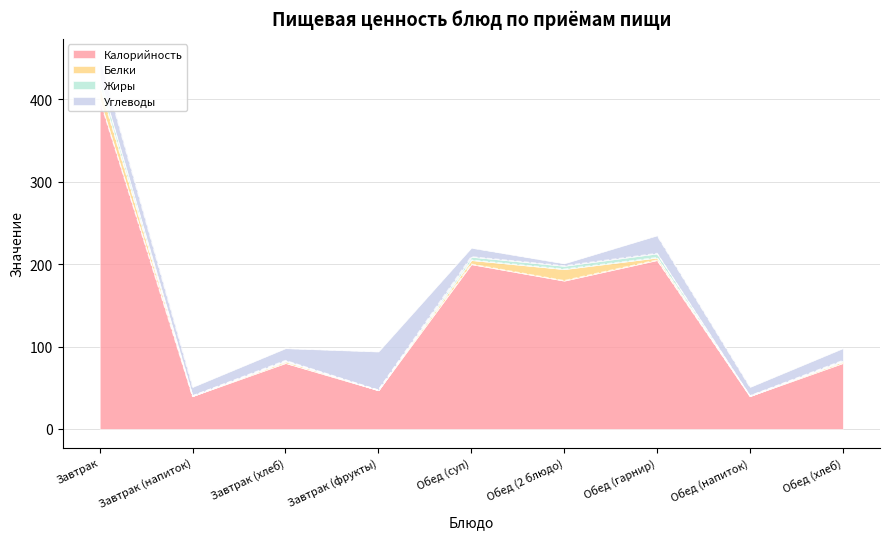

What is the value of the Калорийность point at the 8th from the left?

40